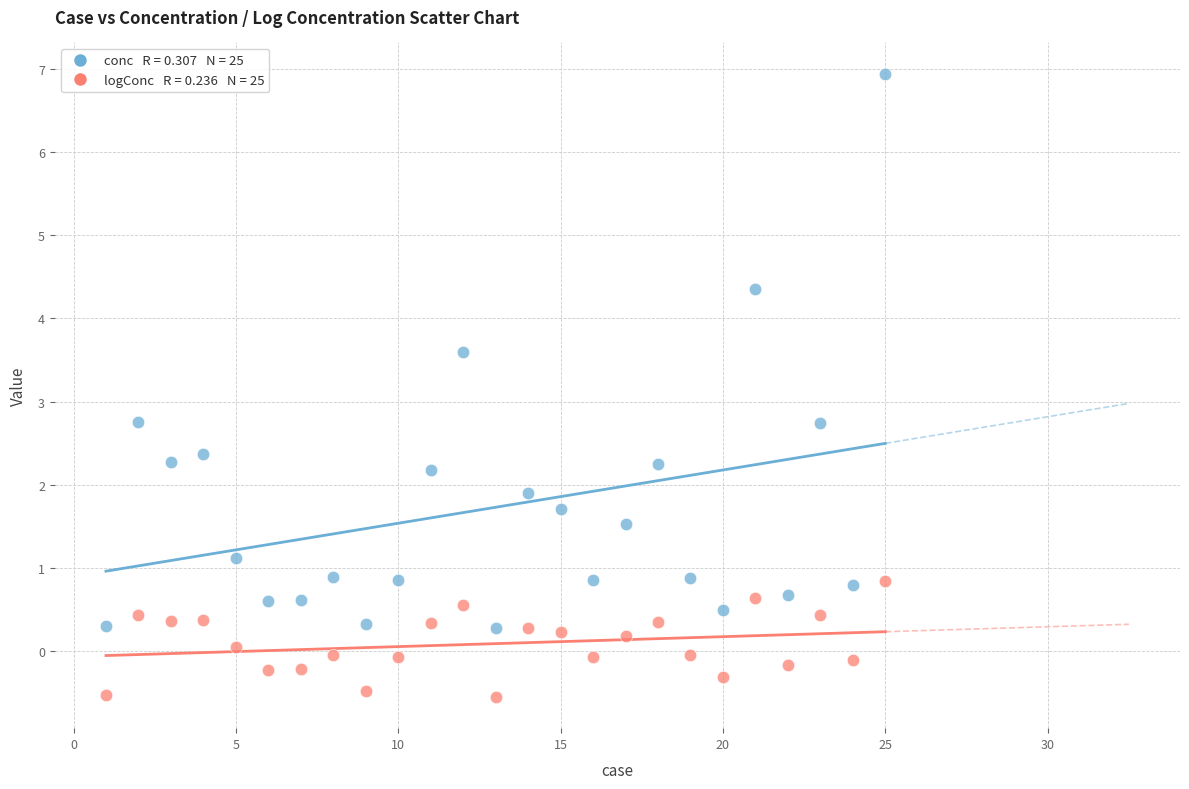

Across all data points, what is the range of Y values (max minus min)?

7.5